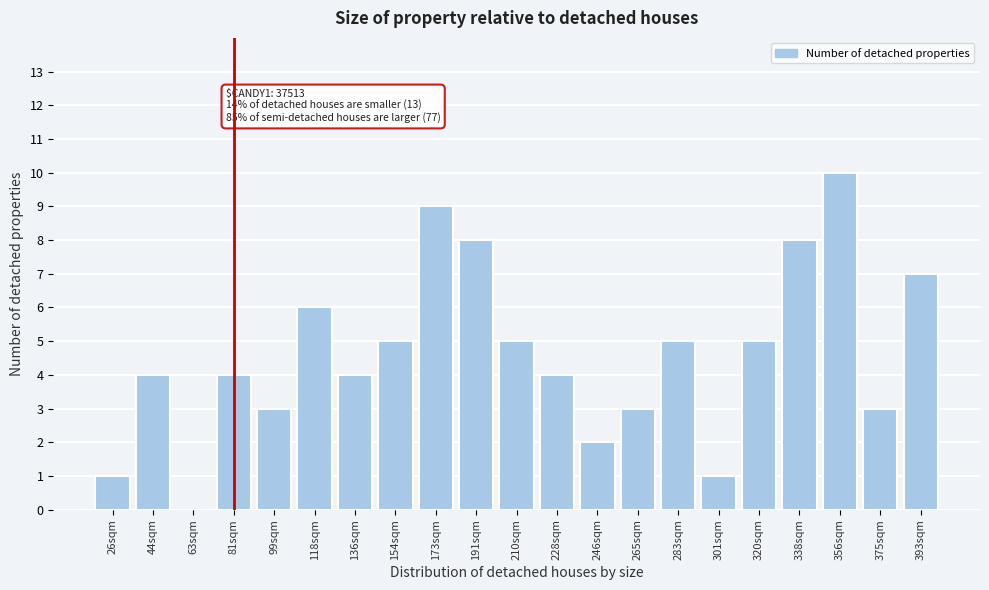

Reading left to right, list all the values displayed in this chart.

26sqm=1	44sqm=4	63sqm=0	81sqm=4	99sqm=3	118sqm=6	136sqm=4	154sqm=5	173sqm=9	191sqm=8	210sqm=5	228sqm=4	246sqm=2	265sqm=3	283sqm=5	301sqm=1	320sqm=5	338sqm=8	356sqm=10	375sqm=3	393sqm=7